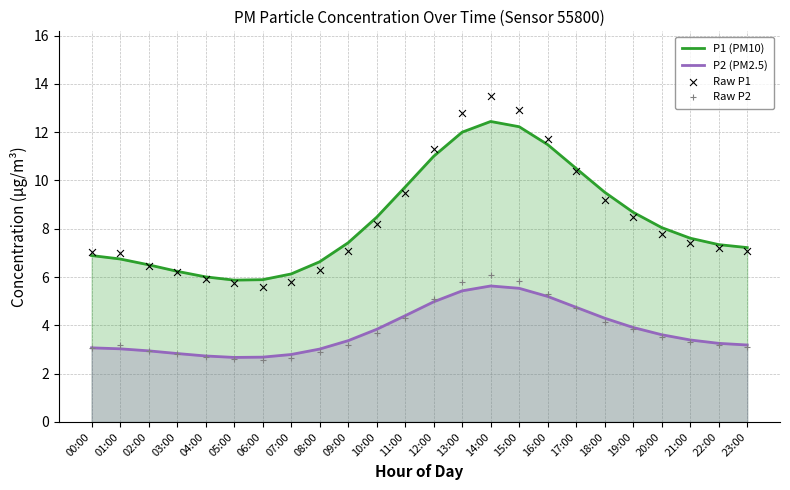

Which series has the largest total across all categories?

P1 (PM10)